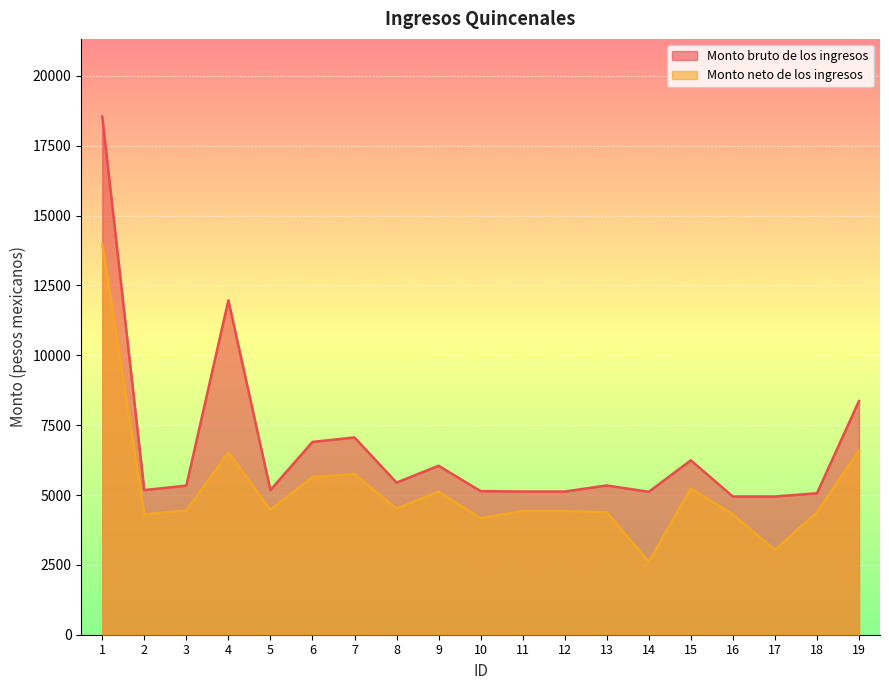

Rank the series by their maximum value, from lowest to highest.

Monto neto de los ingresos, Monto bruto de los ingresos